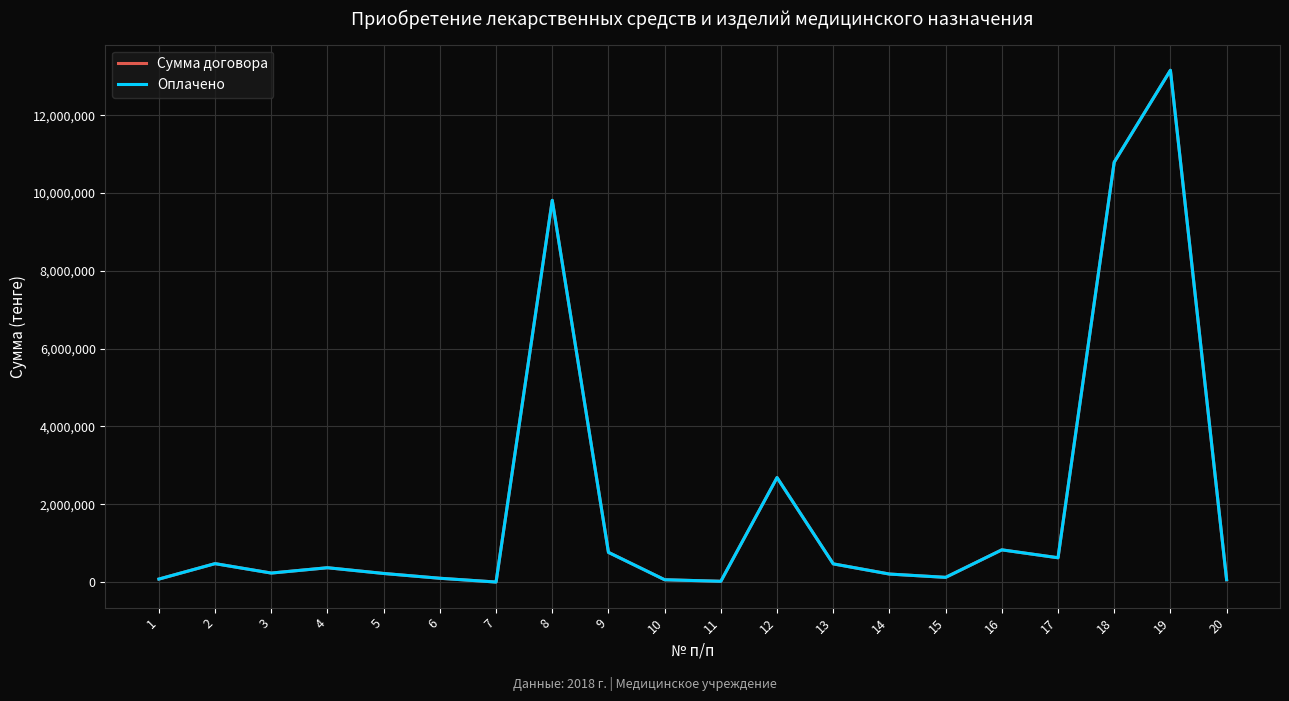

Is it true that Оплачено equals 467286.7 at 13?

True